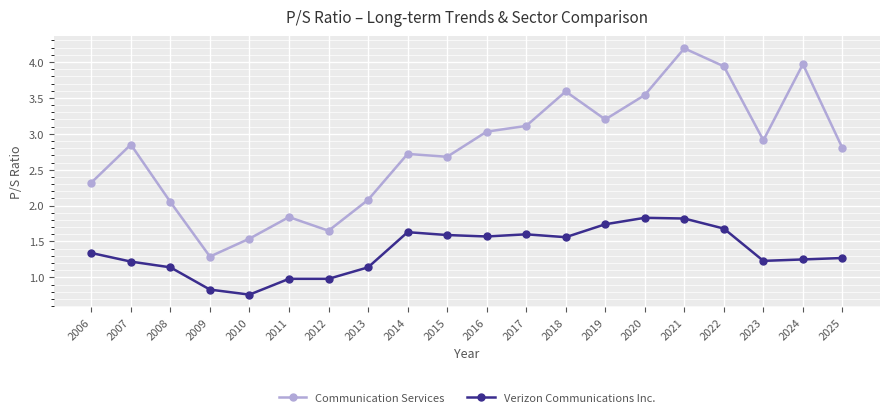

Where is the first local maximum for Communication Services?

2007